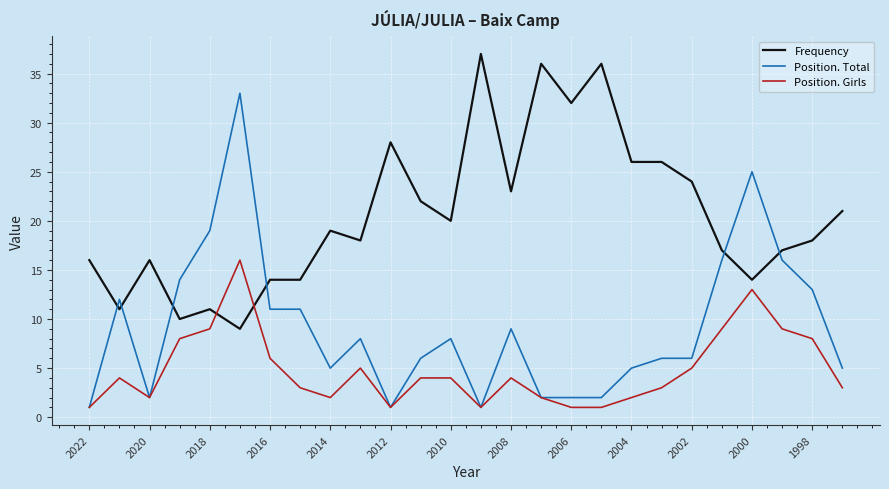

What is the highest value of the Frequency series?

37